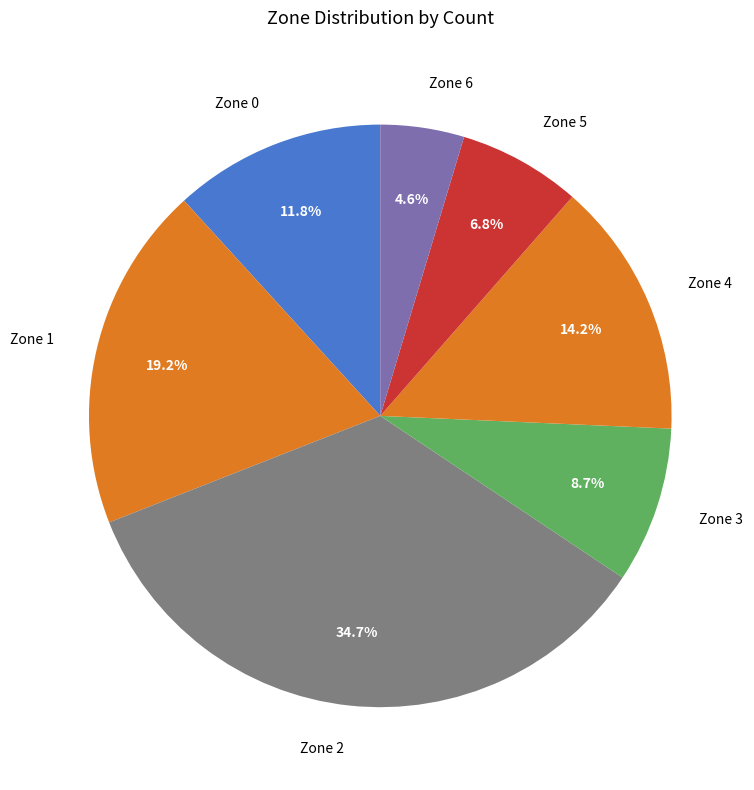

Combined, do Zone 1 and Zone 0 account for over 50%?

No